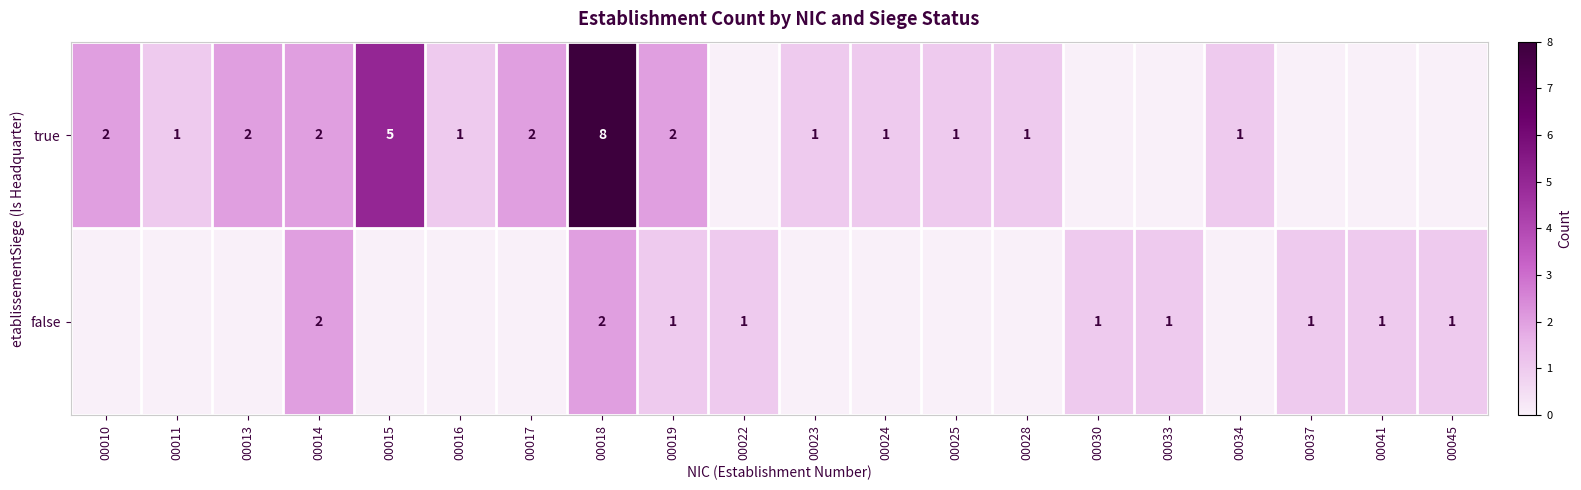

The true series shows 1 at 00024. True or false?

True